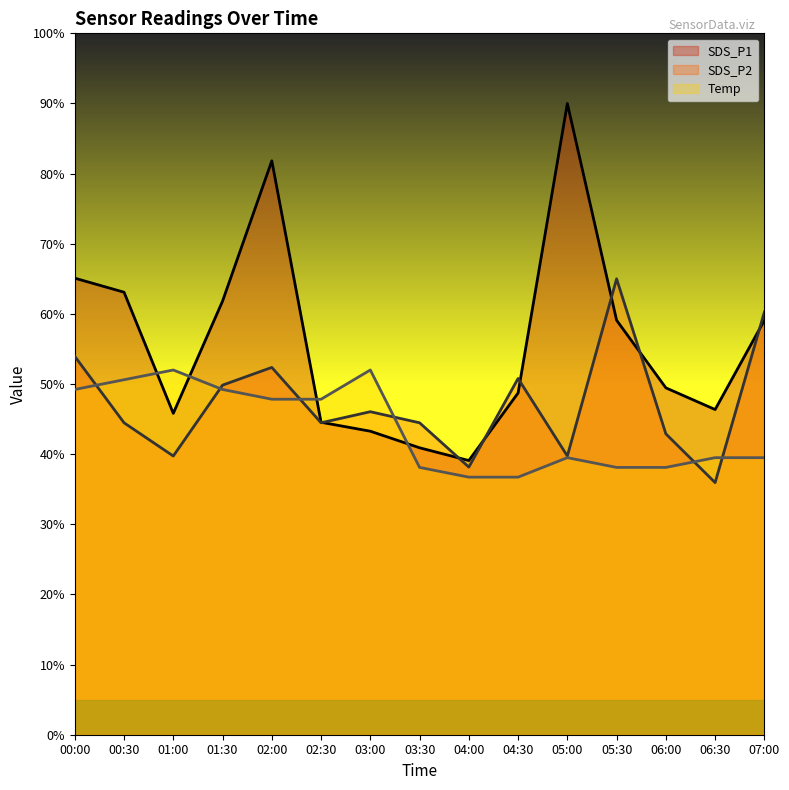

How many values in the Temp series exceed 39?

10